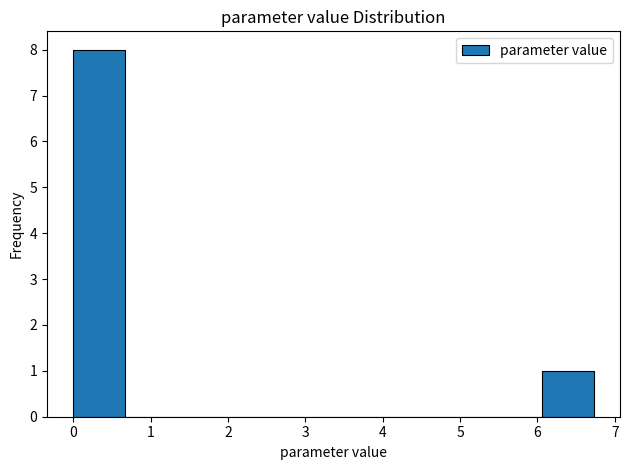

Over which range of the x-axis is the bar tallest?

0.0 to 0.7